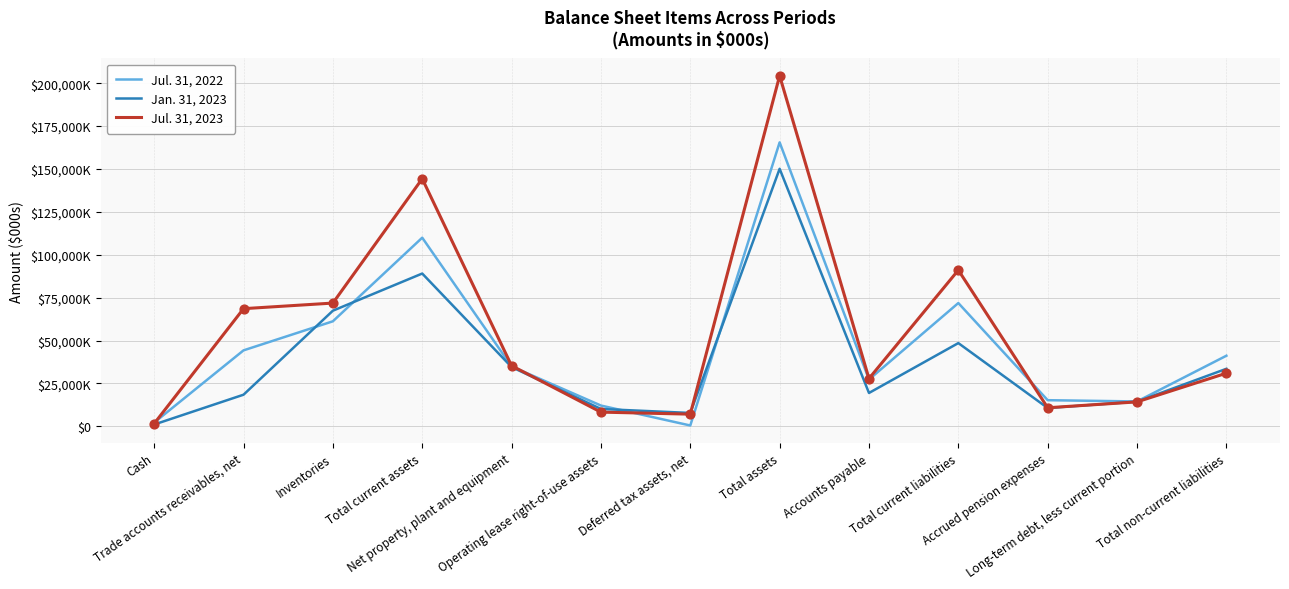

What are all the series names shown in the legend?

Jul. 31, 2022, Jan. 31, 2023, Jul. 31, 2023